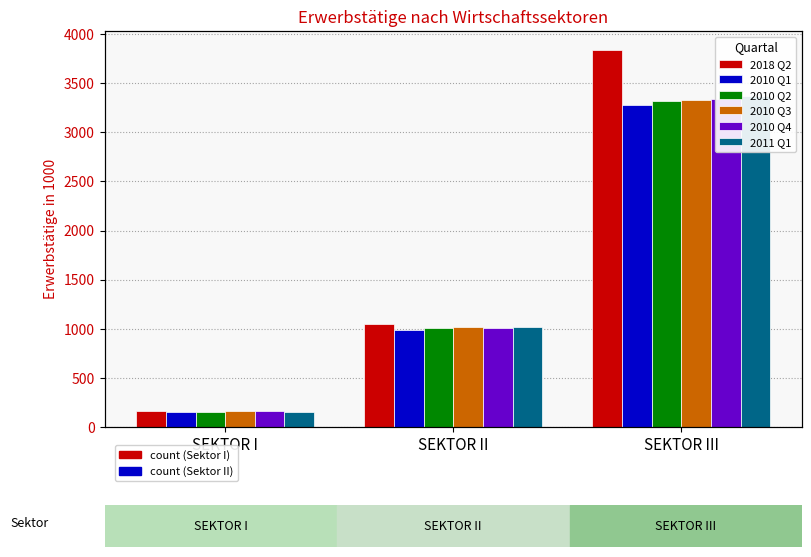

The 2011 Q1 series shows 64.8 at SEKTOR I. True or false?

False